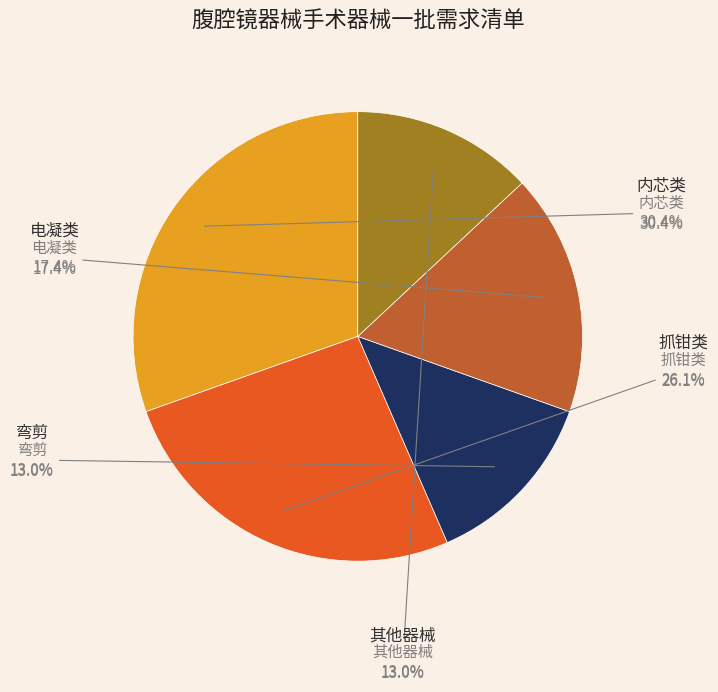

How many slices are in this pie chart?

5